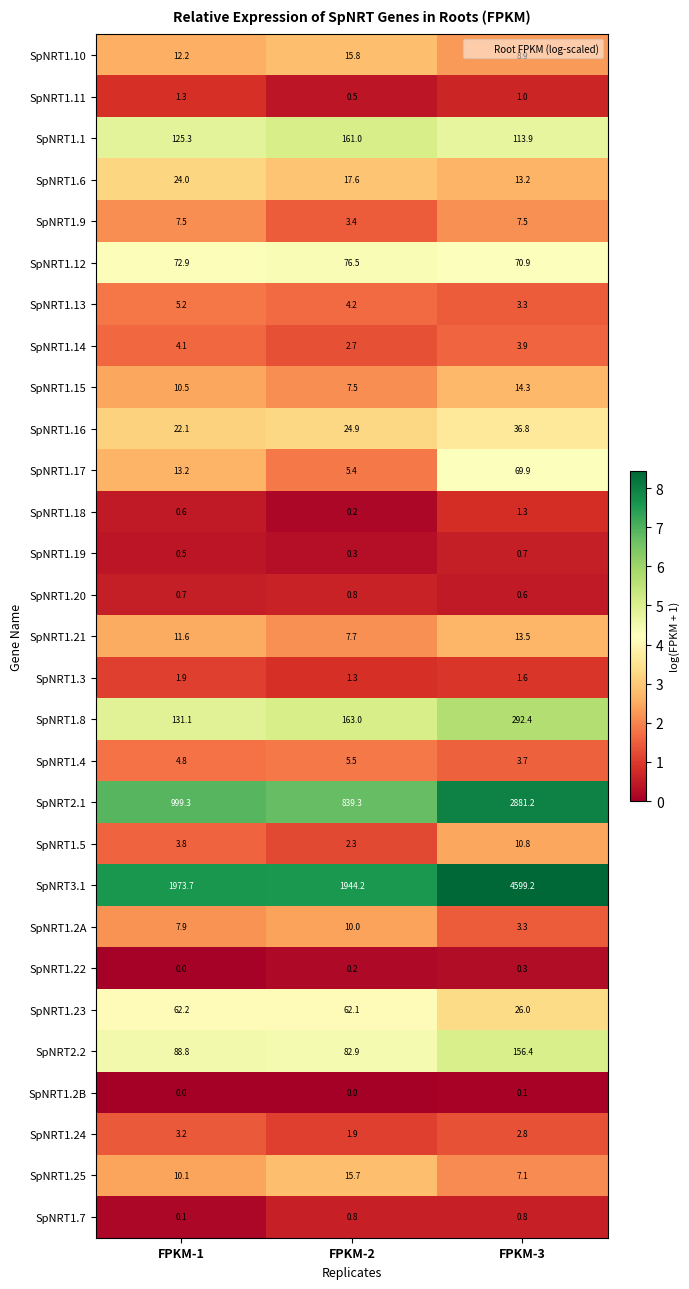

List the labels in order of SpNRT1.15 value, largest first.

FPKM-3, FPKM-1, FPKM-2